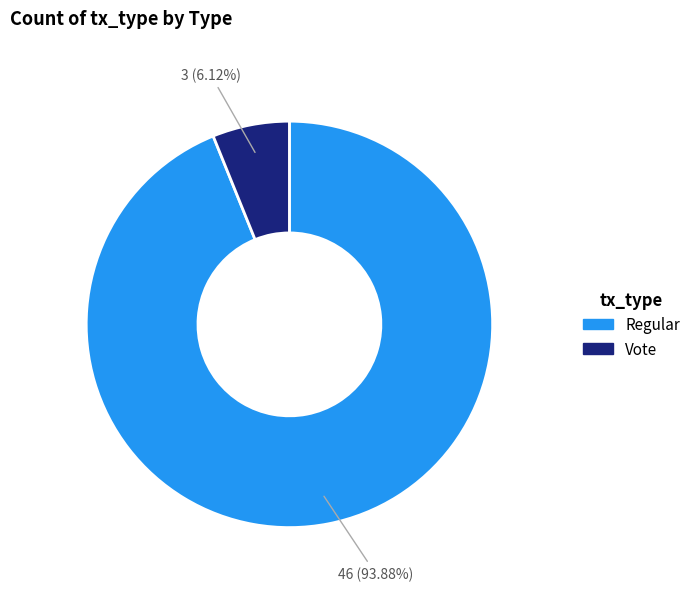

To the nearest percent, what is the combined percentage of Vote and Regular?

100%